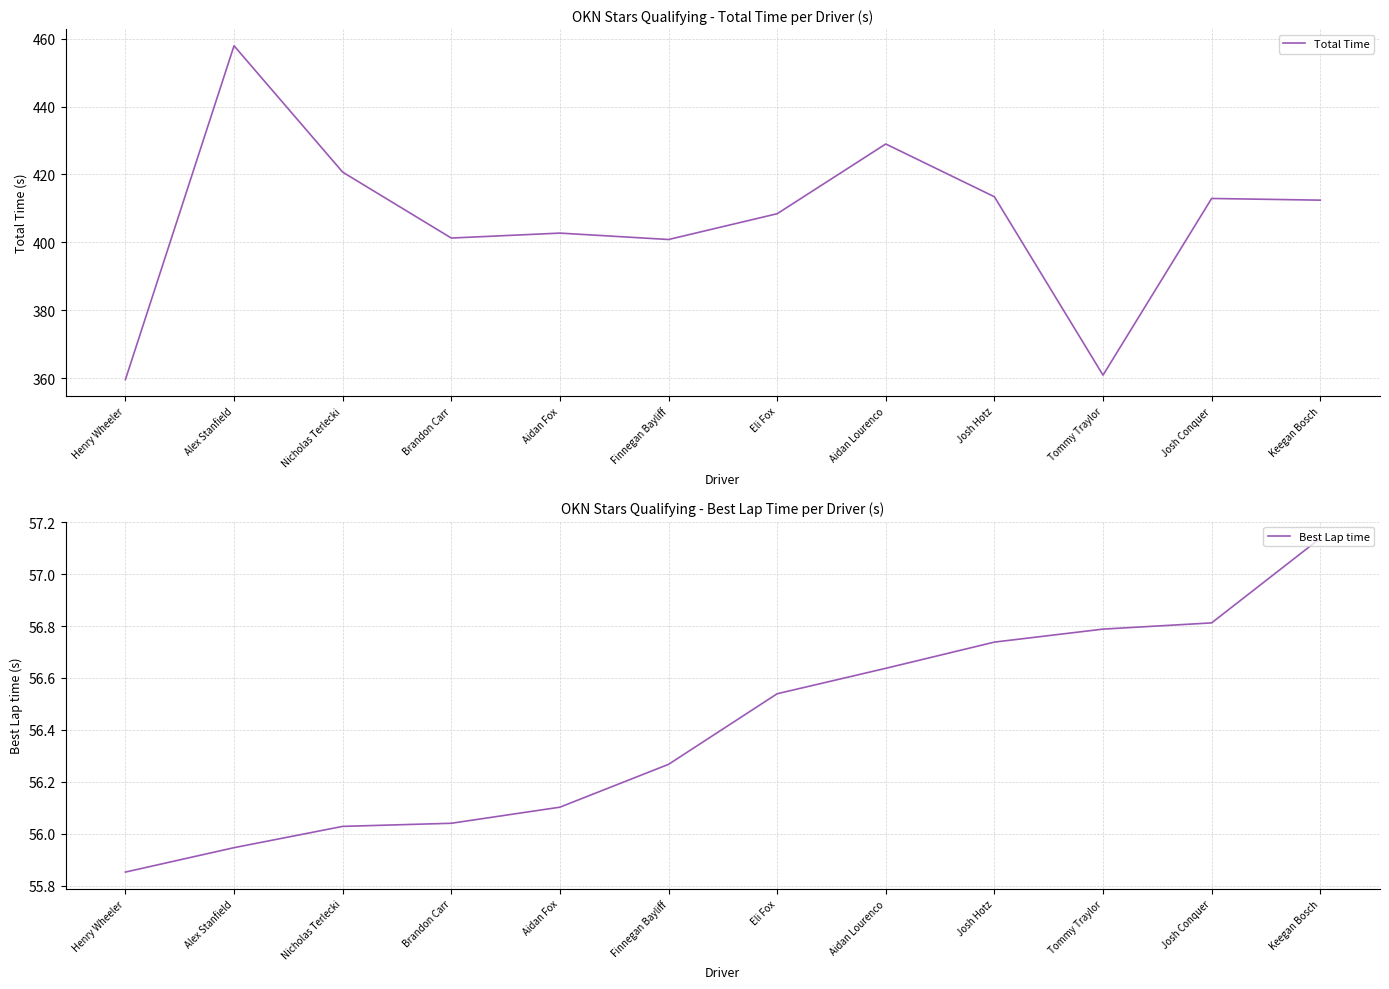

True or false: Total Time has more than 0 interior local peaks.

True